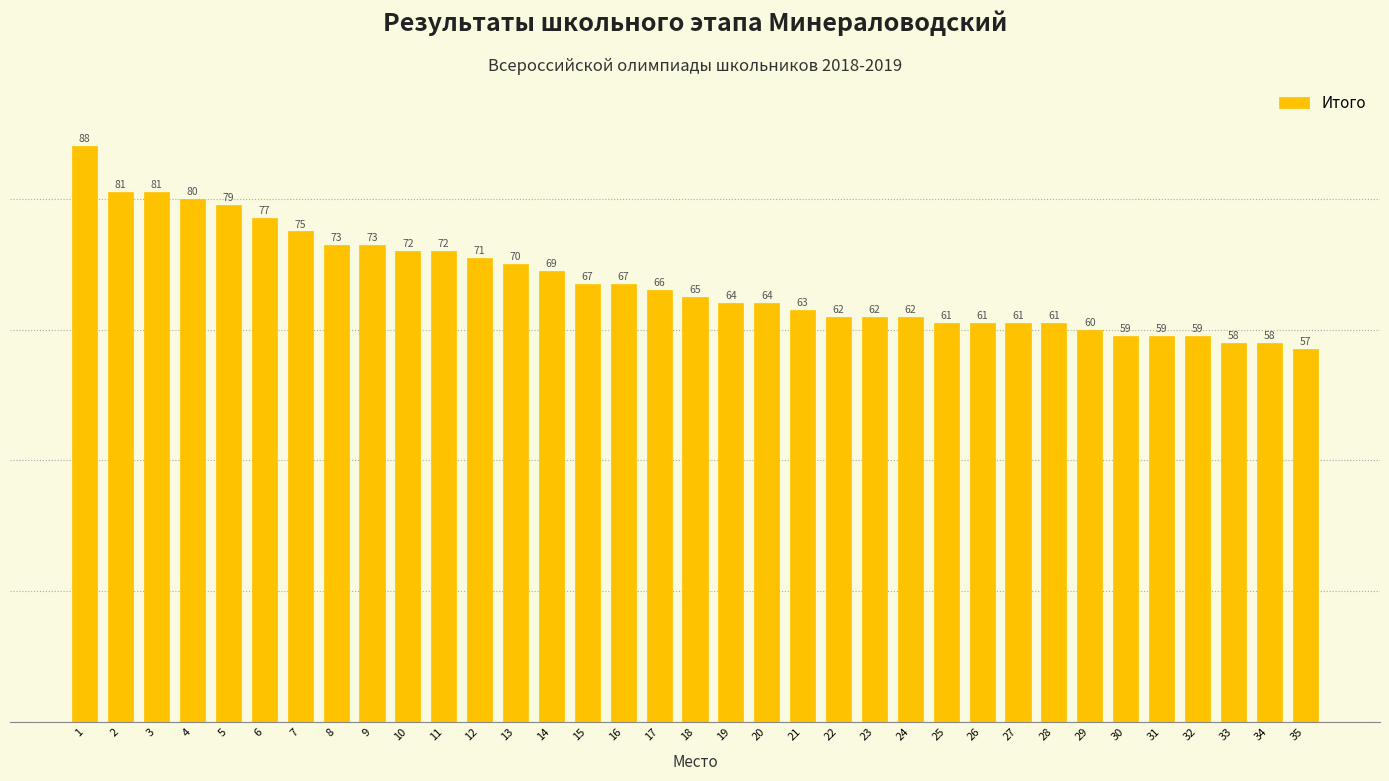

What is the minimum value shown in the chart?

57